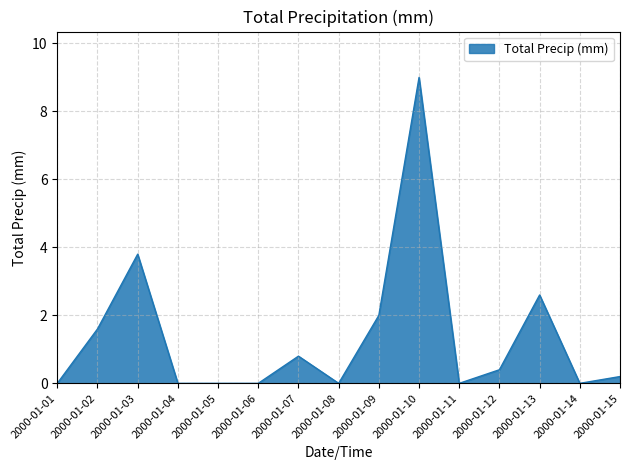

At which label is the value closest to 4?

2000-01-03